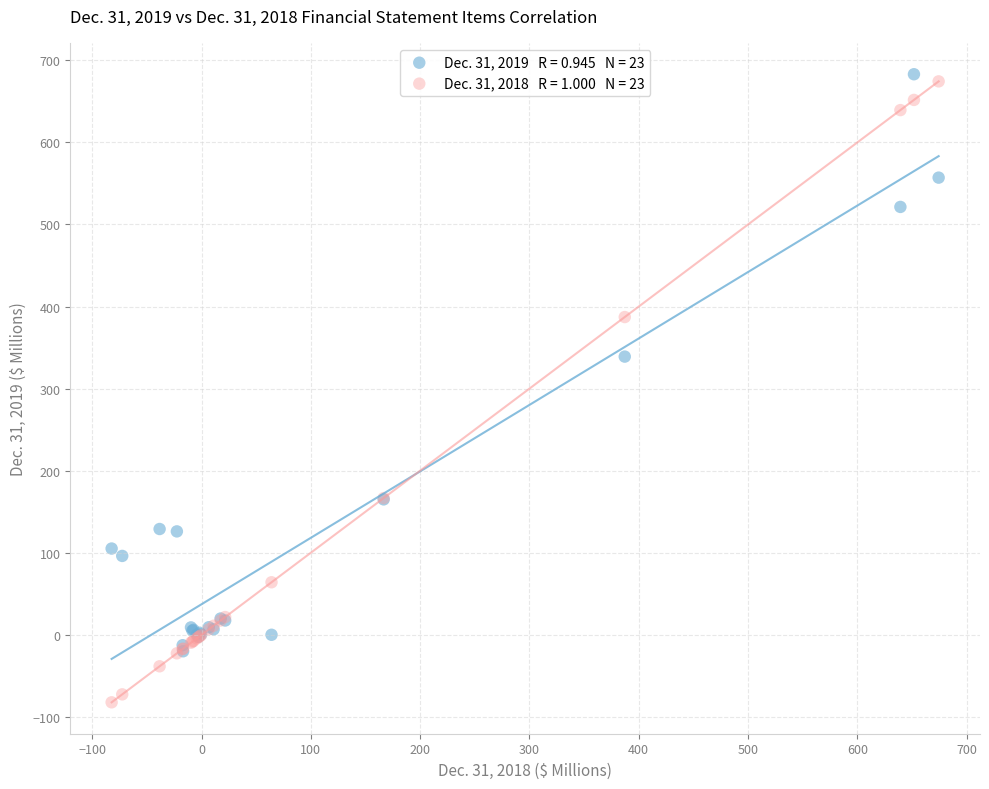

Across all series, what Y value is closest to 300?

339.0